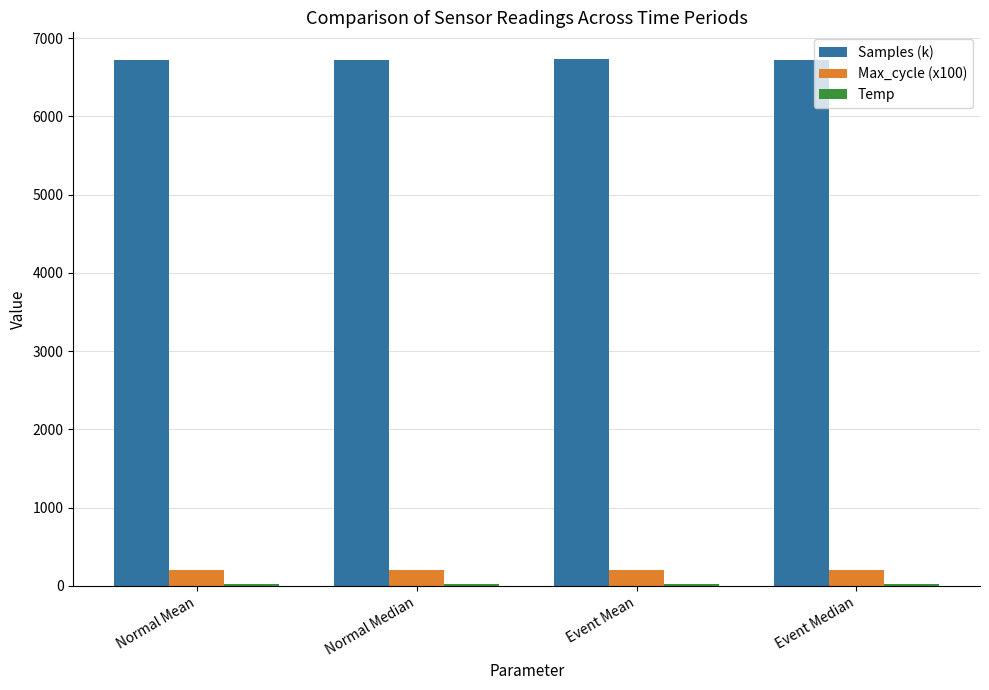

What is the minimum value for Max_cycle (x100)?

202.6